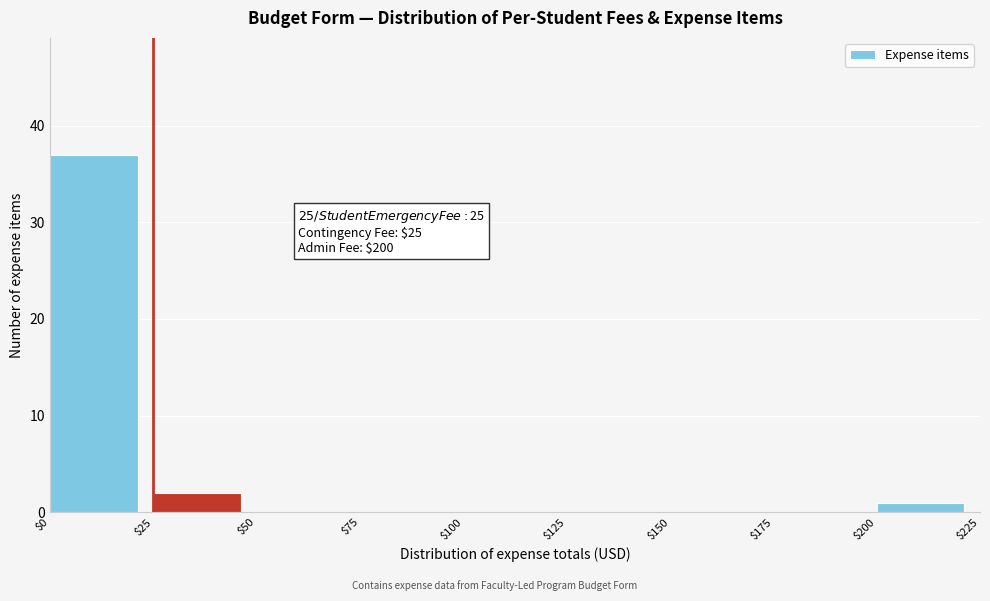

Over which range of the x-axis is the bar tallest?

$0 to $25